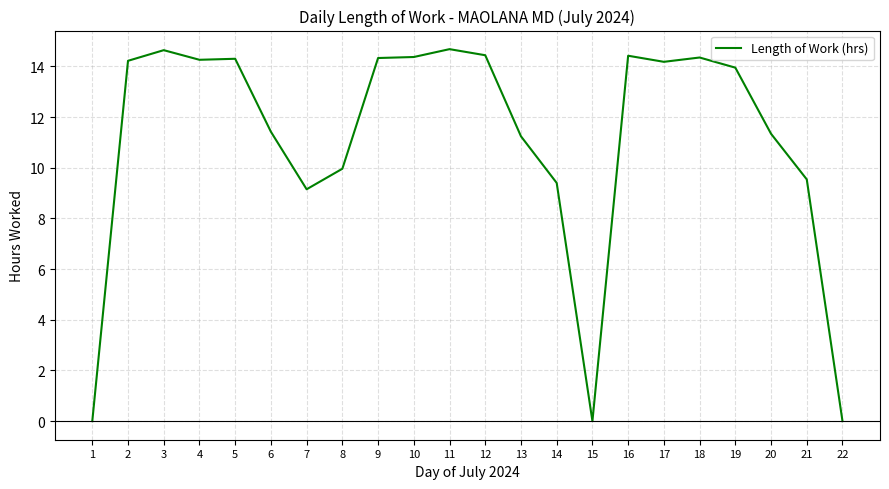

Approximately how many times larger is the value at 19 compared to 20?

1.2